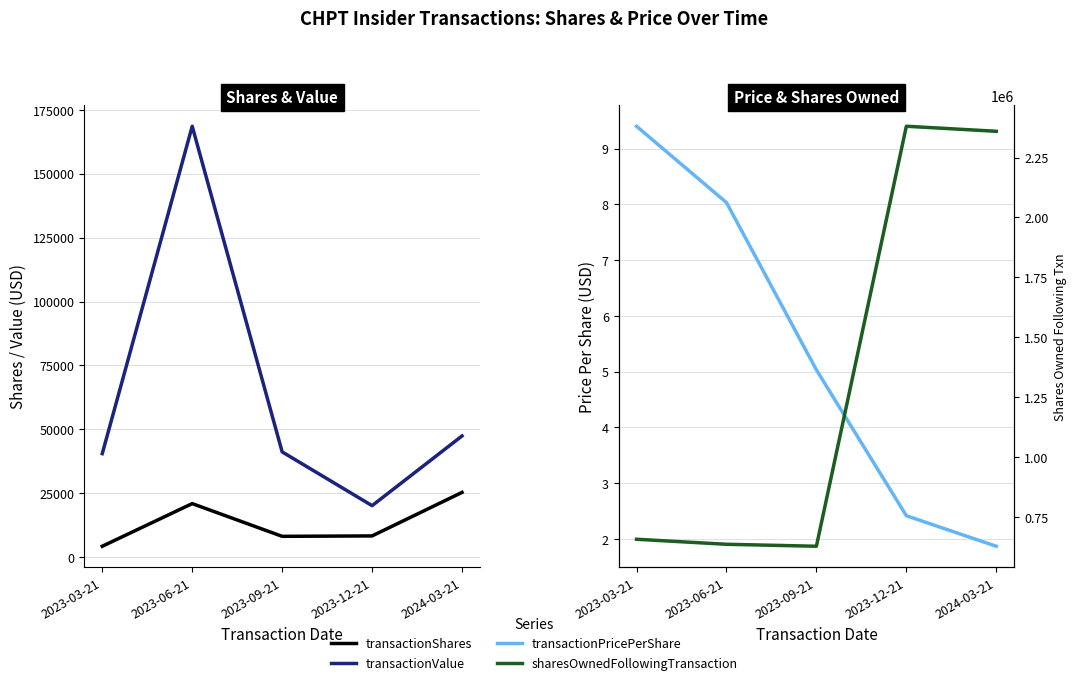

The value of sharesOwnedFollowingTransaction at 2024-03-21 is 2359462.0. True or false?

True